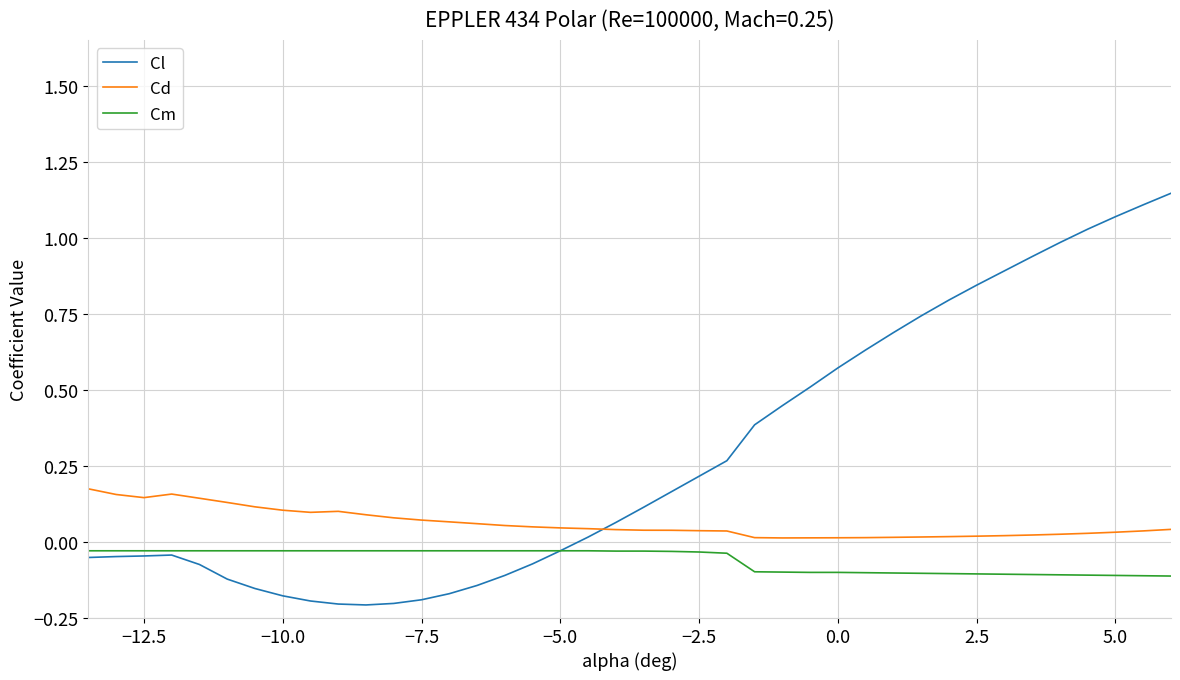

True or false: Cd and Cm intersect in this chart.

False